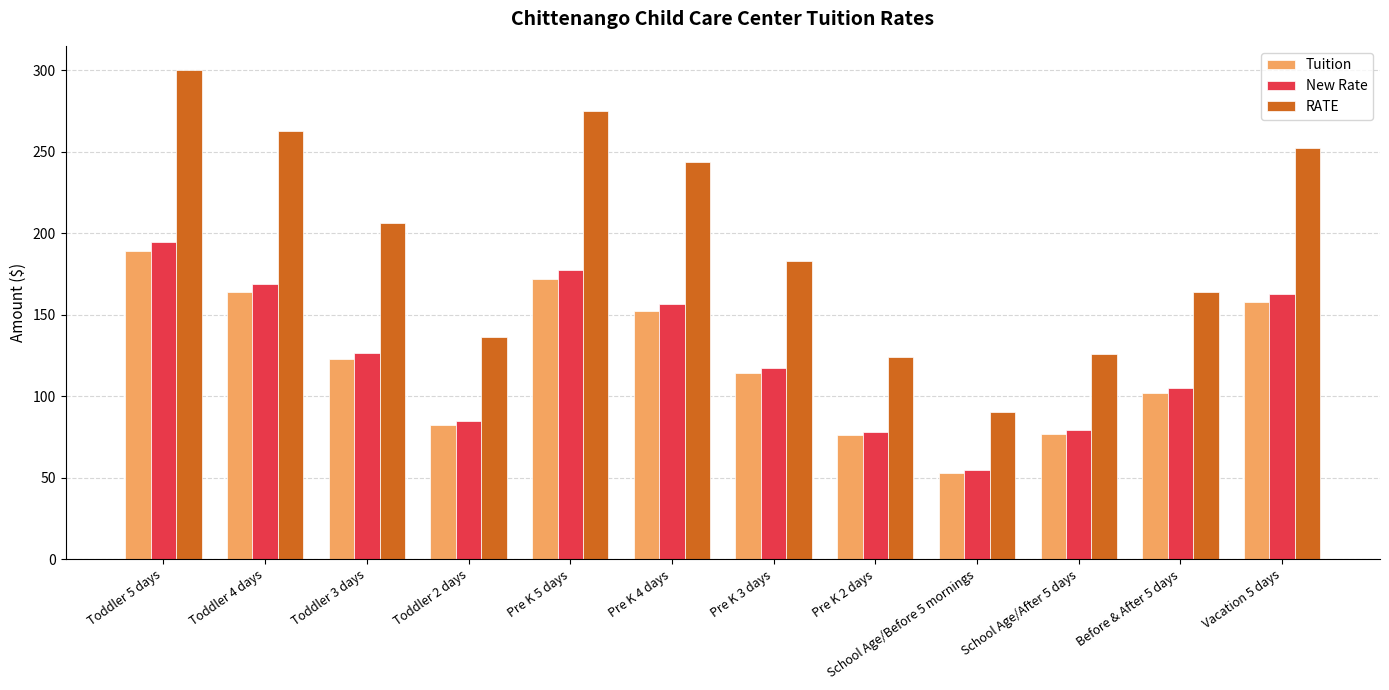

What position from the left is Toddler 3 days?

3